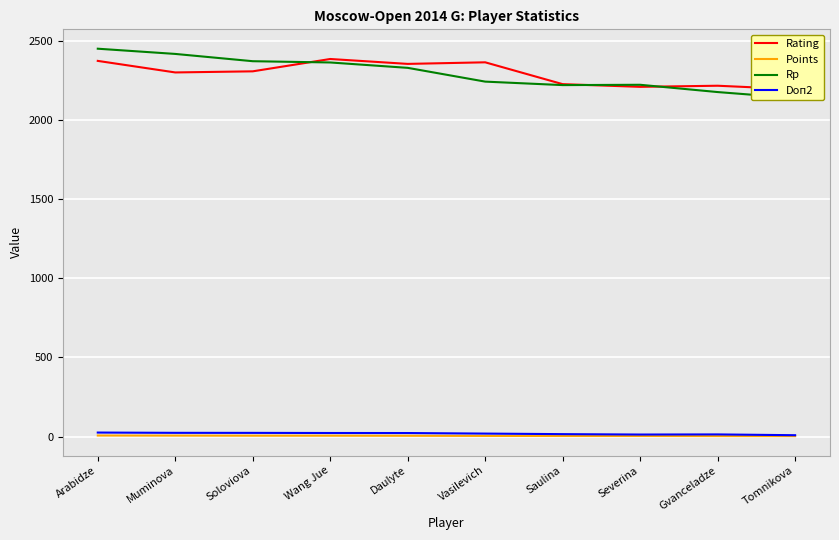

What is the difference between the maximum and minimum values in the Doп2 series?

16.8